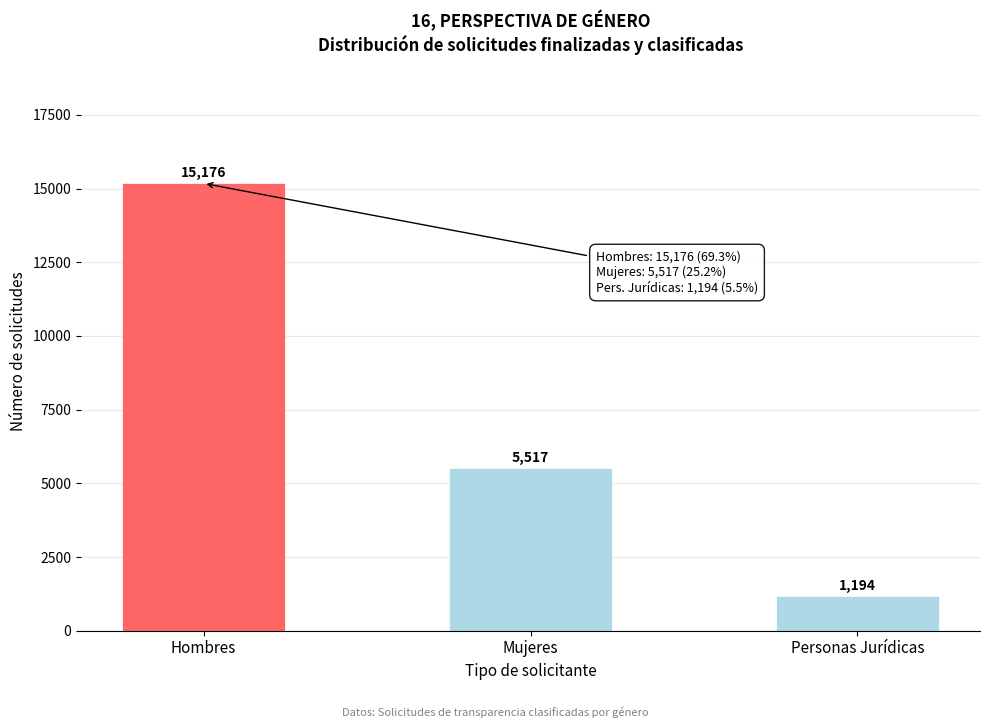

Reading left to right, extract all data points from this chart.

15176	5517	1194